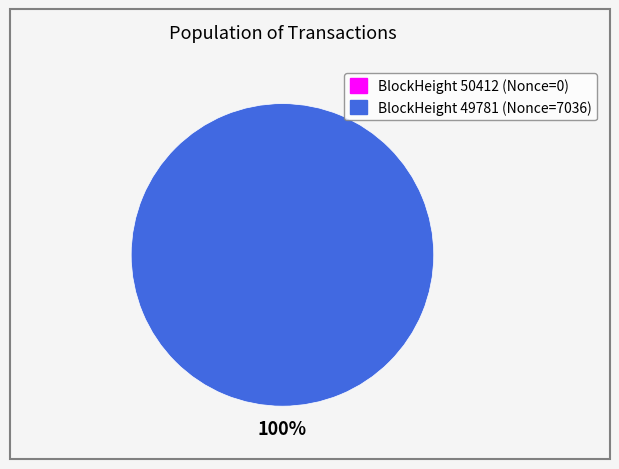

To the nearest percent, what is the difference between the 50412 and 49781 slice percentages?

100%